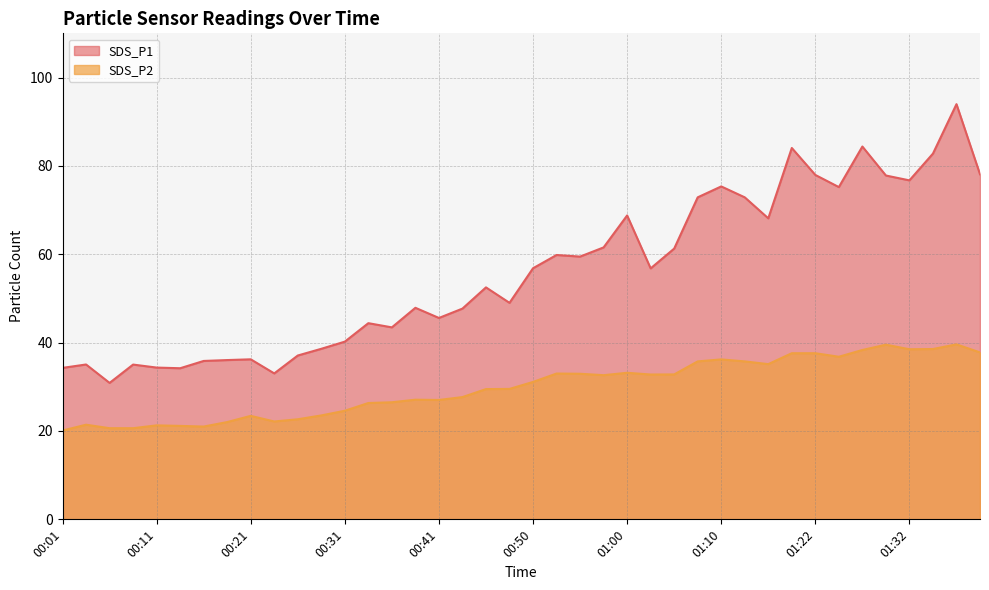

What is the difference between the second highest and minimum values in the SDS_P2 series?

19.4